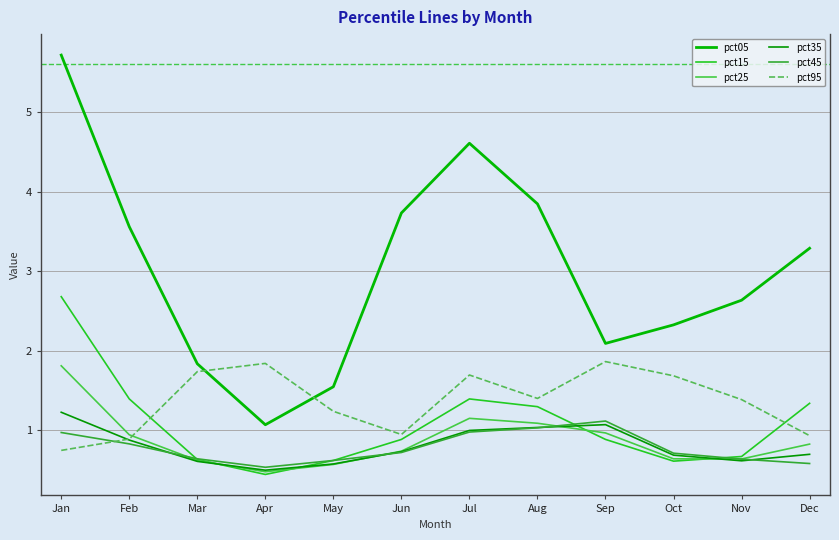

True or false: pct45 has a value of 0.1 at May.

False